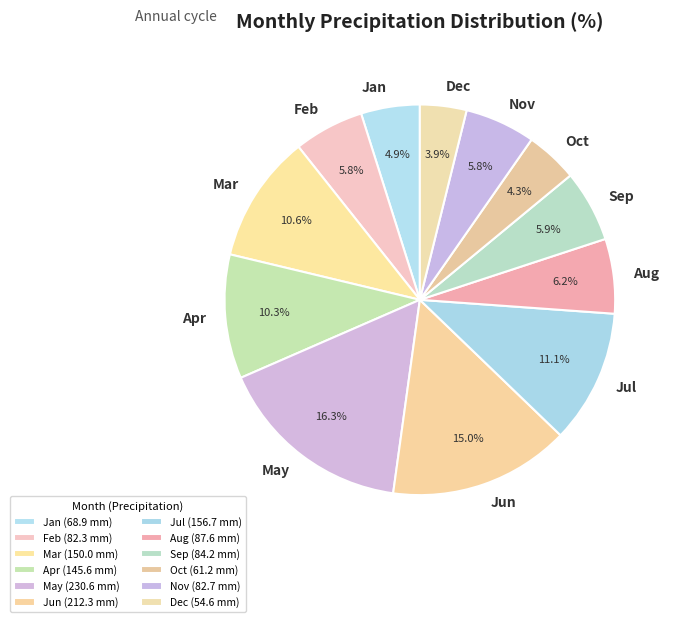

To the nearest percent, what is the combined percentage of Jan and May?

21%